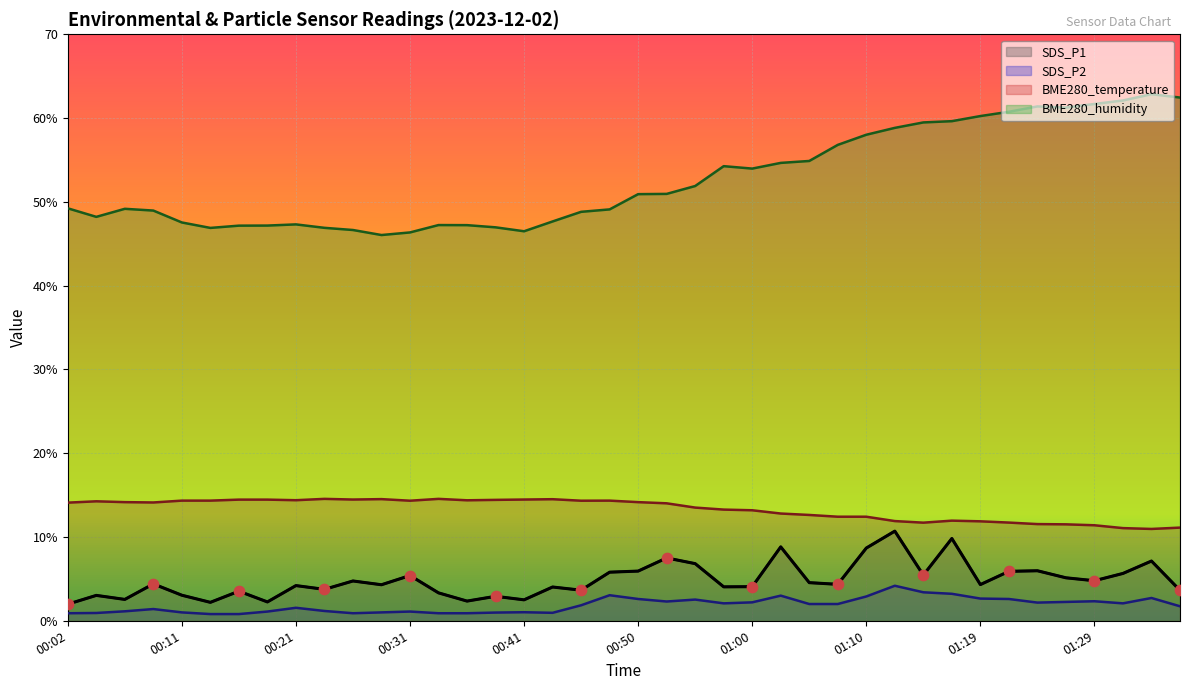

Which series contains the lowest Y value?

SDS_P2